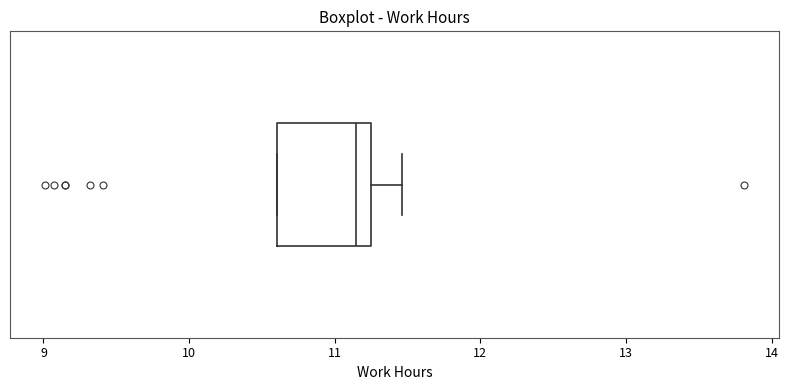

Where is the left edge of the box on the x-axis? The values are not printed on the chart, so give them approximately, as read against the axis.

10.6